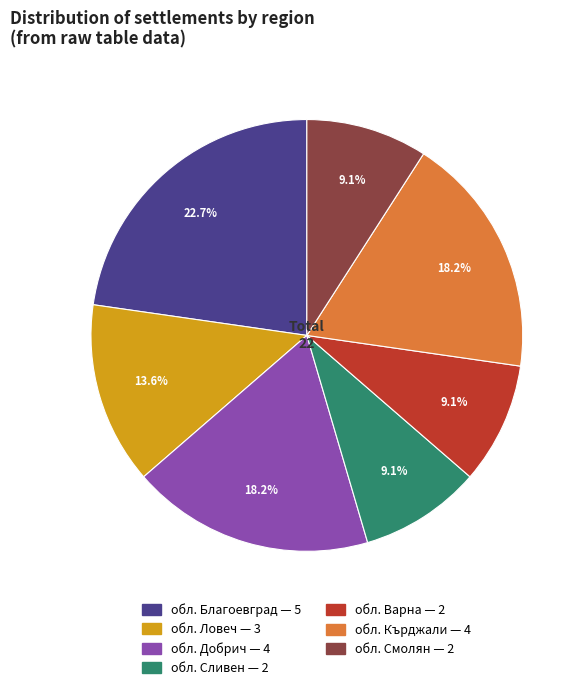

To the nearest percent, what is the difference between the обл. Ловеч and обл. Варна slice percentages?

5%